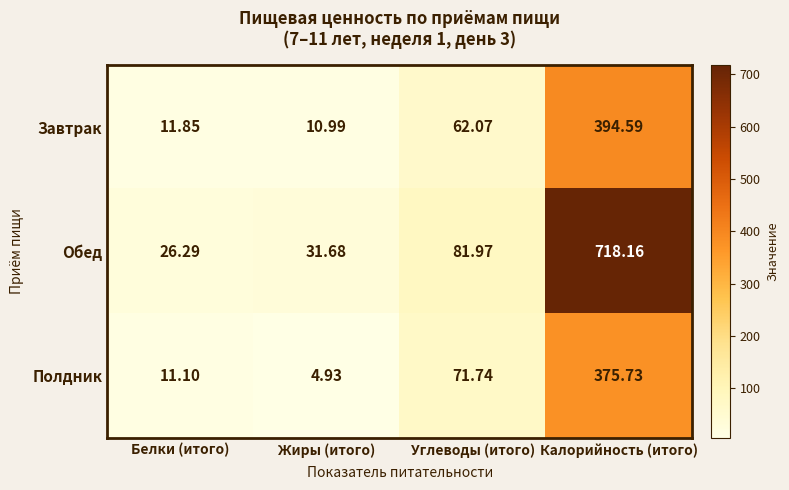

Which series changed the most between Жиры (итого) and Углеводы (итого)?

Полдник